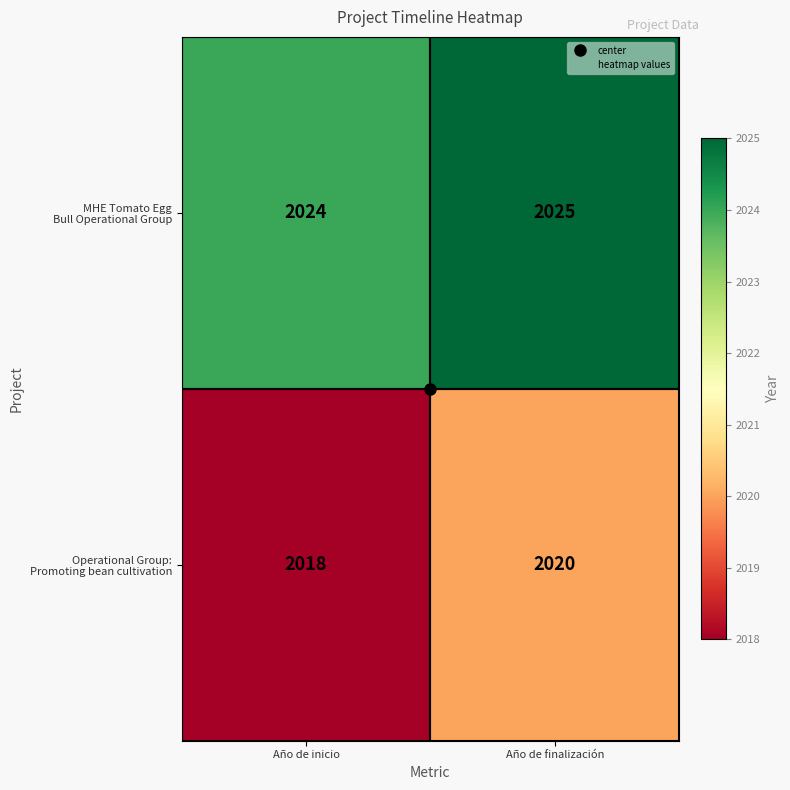

What is the total value across all series at Año de inicio?

4042